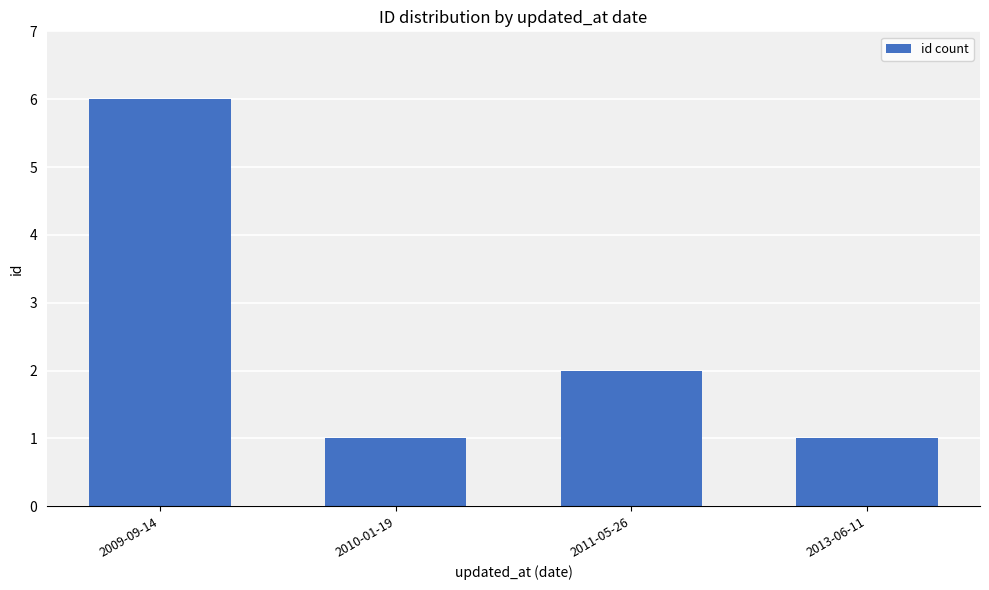

What is the sum of all values?

10